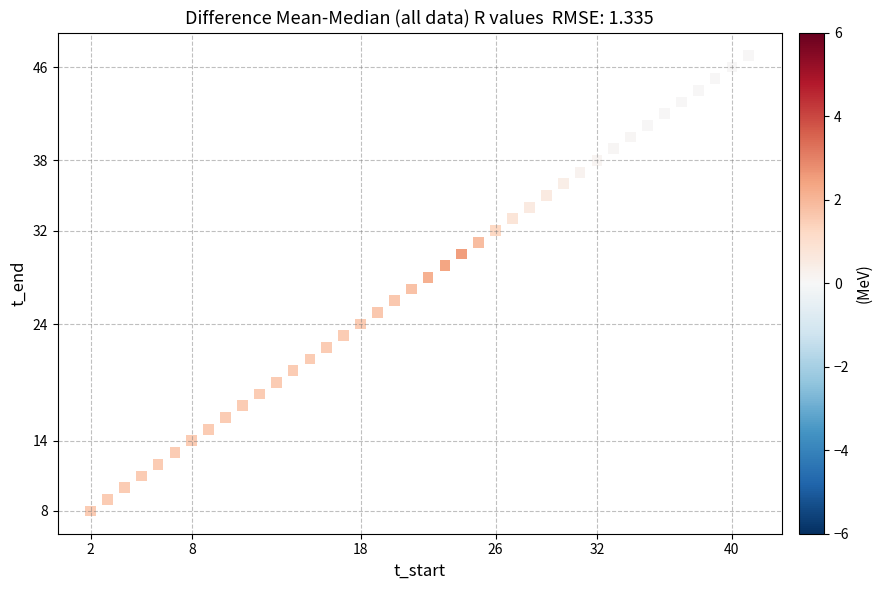

What is the range of X values (max minus min)?

39